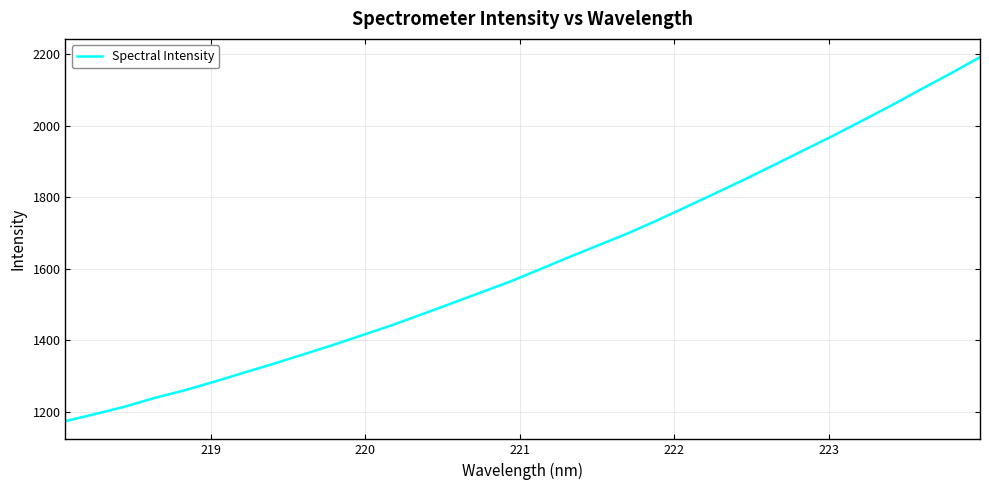

What is the difference between the maximum and minimum values?

1016.5